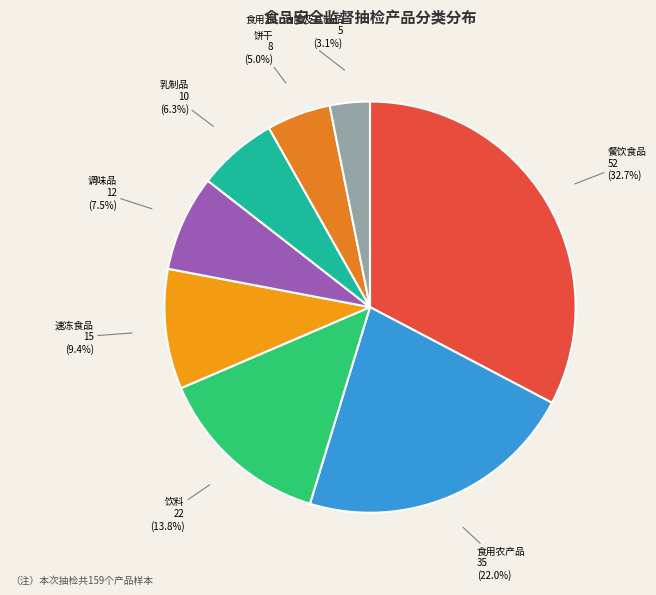

How much of the chart is everything except 饮料?

86.2%